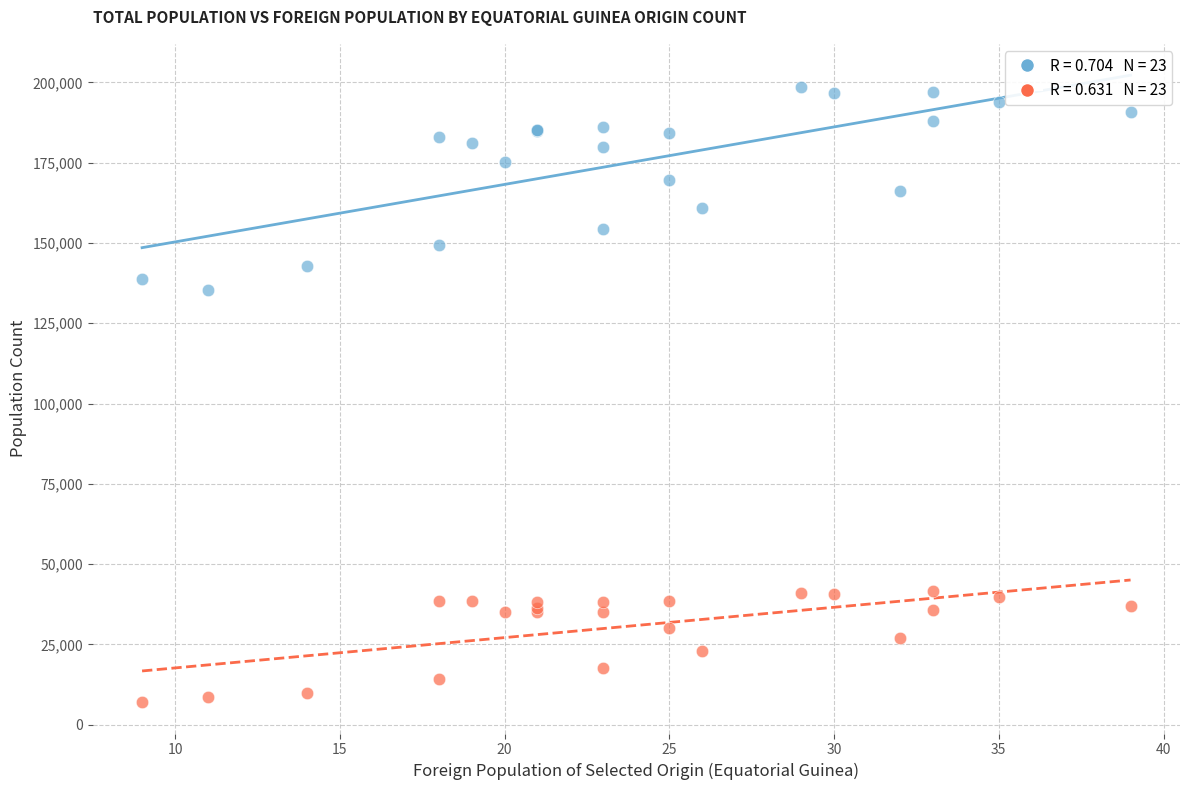

Across all series, what Y value is closest to 102806?

135482